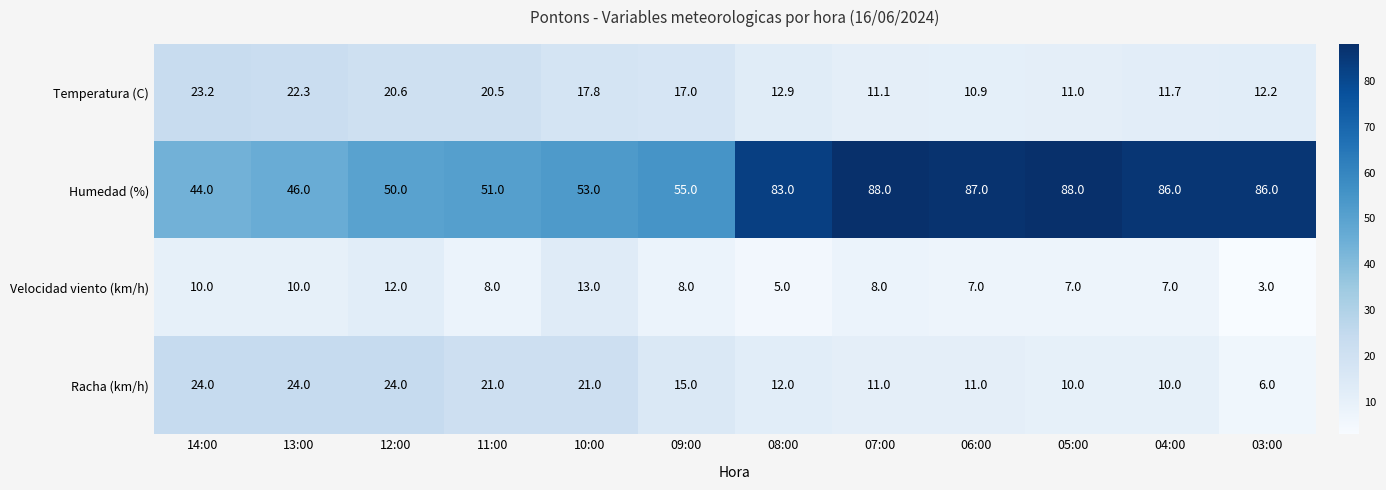

Which series has the widest spread of values?

Humedad (%)